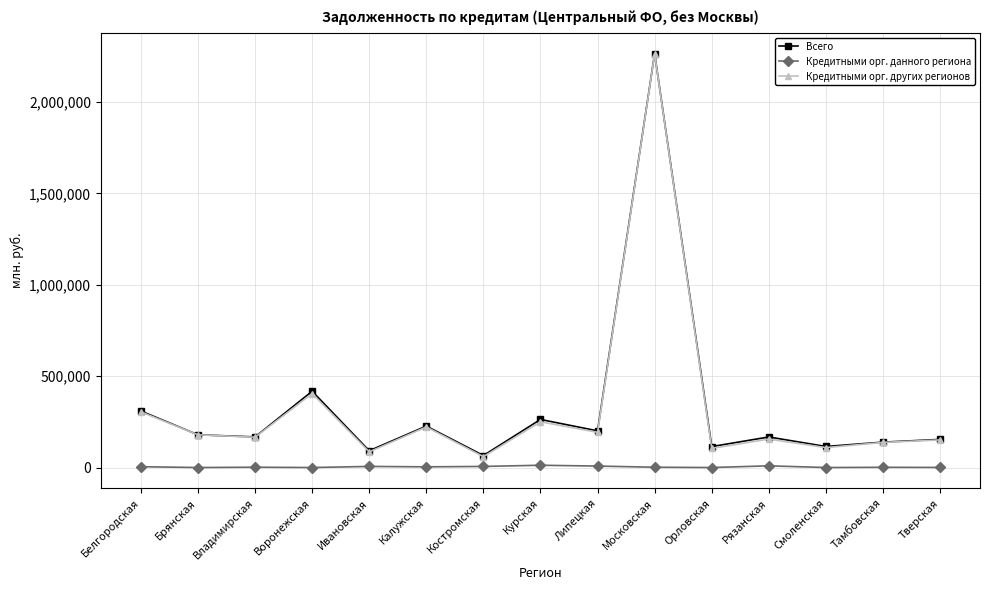

At which category is the sum across all series the highest?

Московская